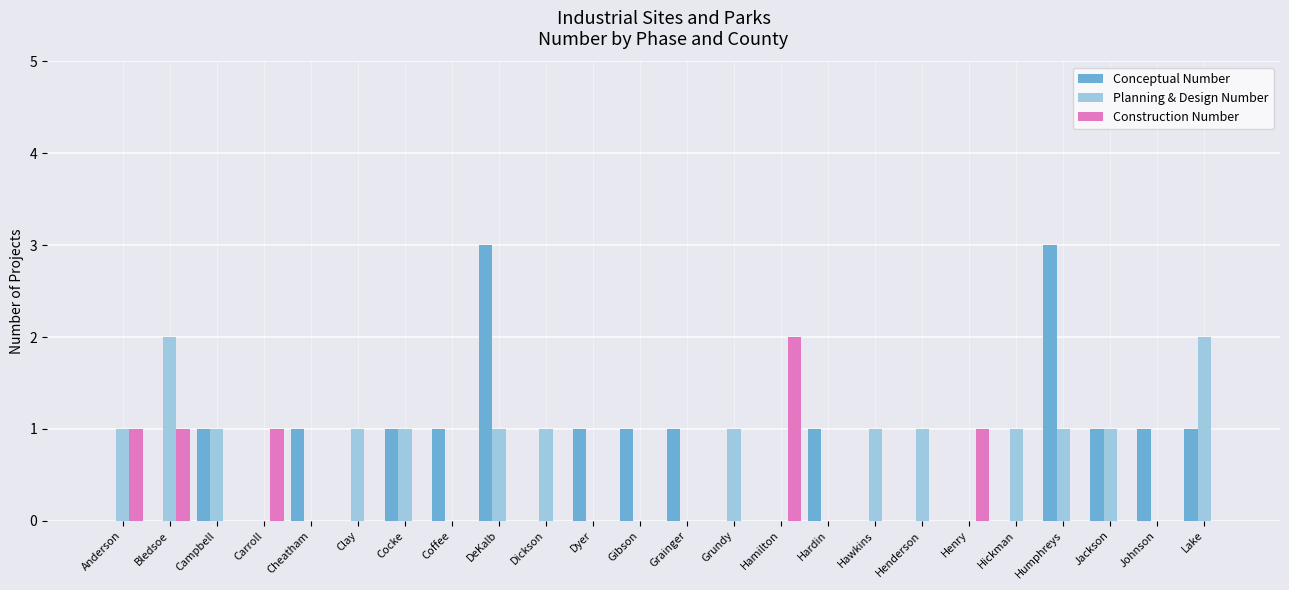

The Conceptual Number series shows -2 at Henry. True or false?

False